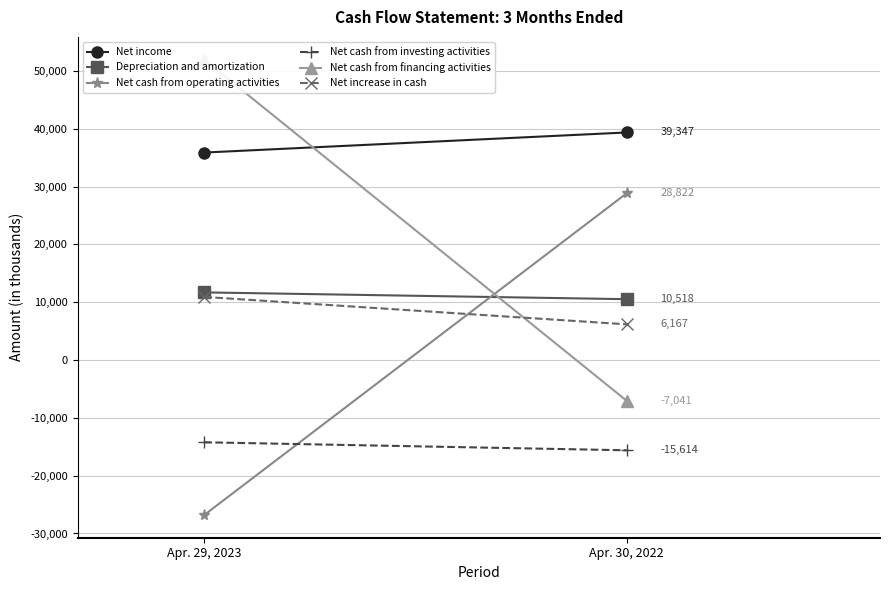

What position from the left is Apr. 29, 2023?

1